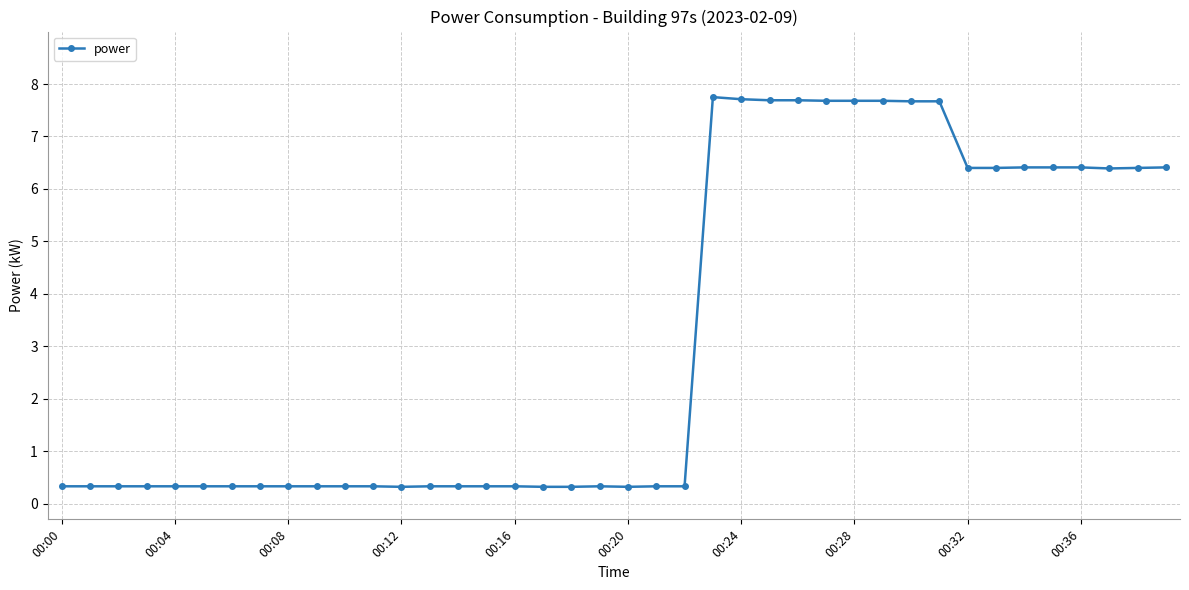

What is the smallest value displayed?

0.3